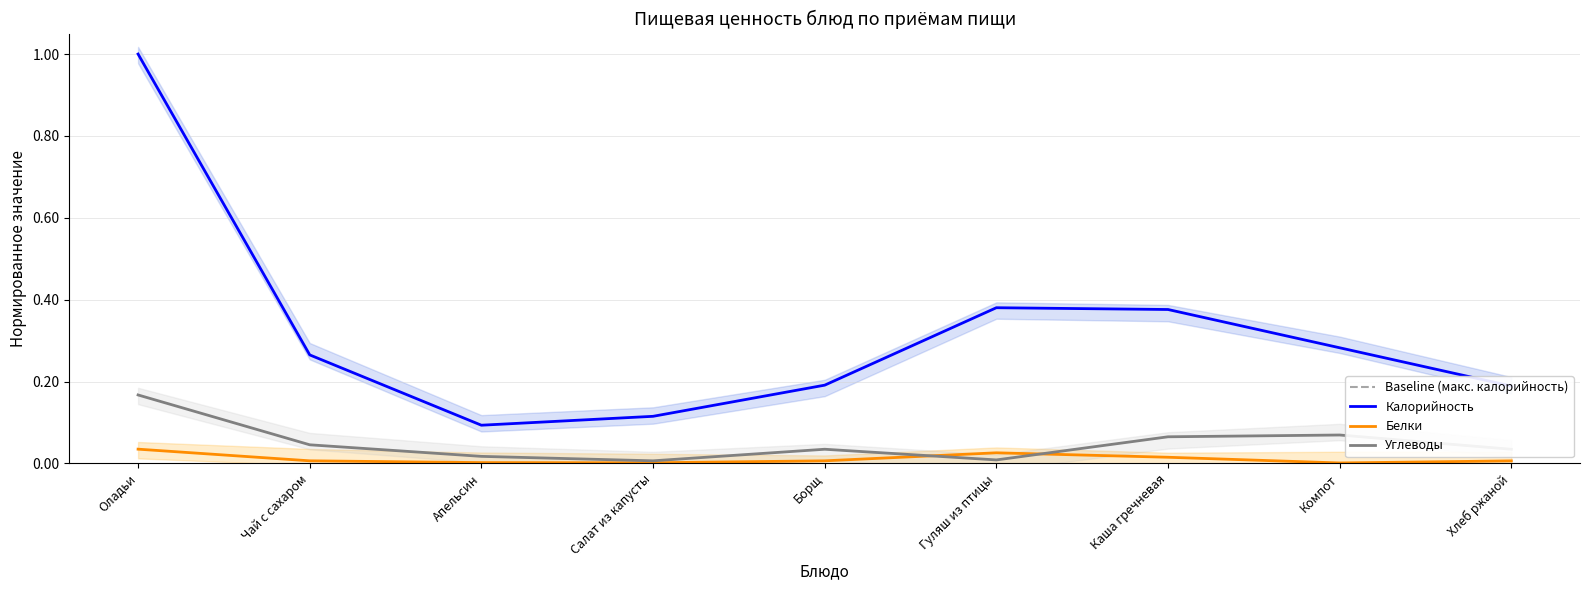

What is the difference between the second highest and second lowest values in the Углеводы series?

0.1